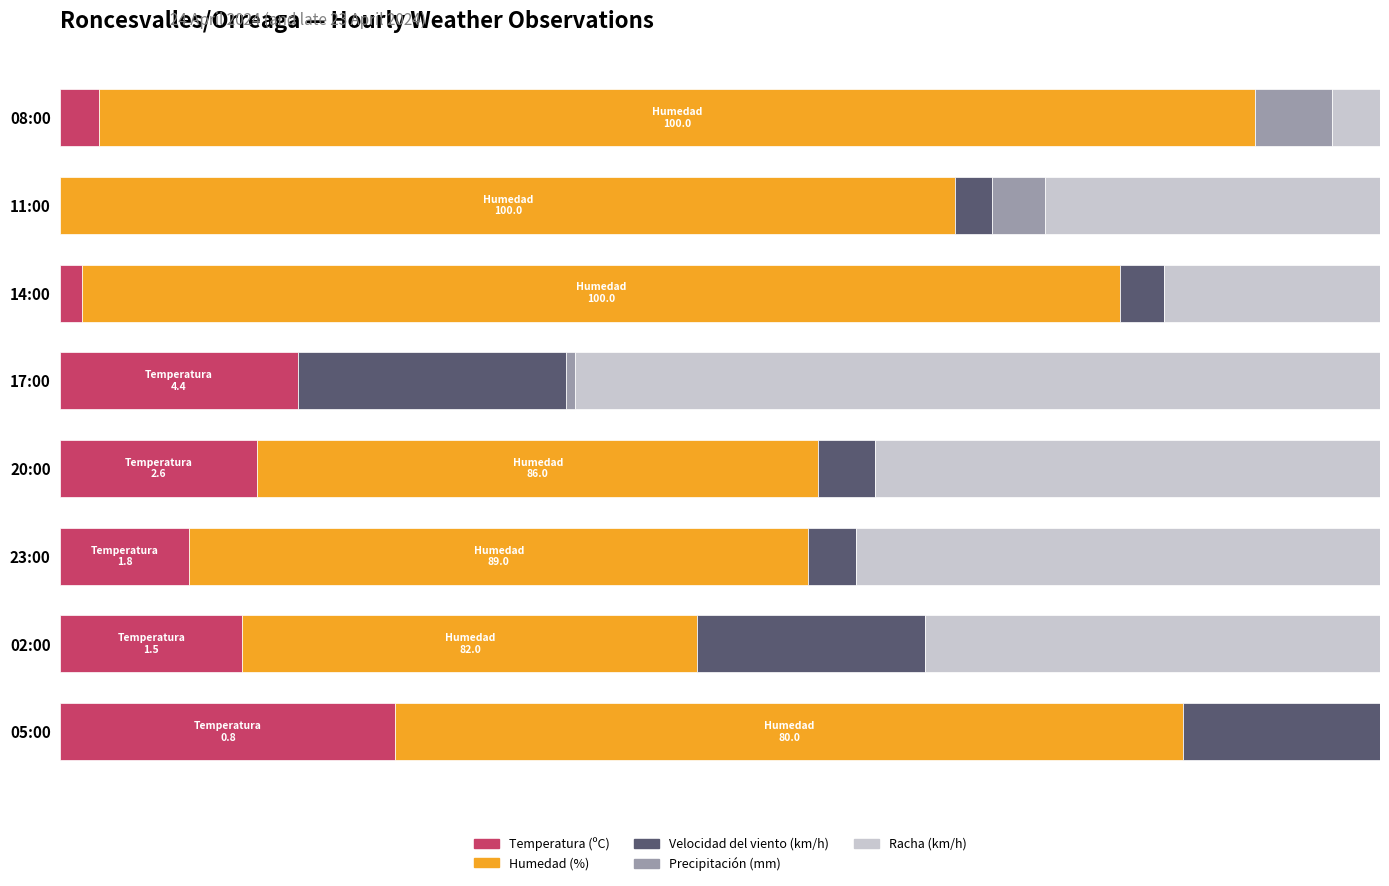

How many data points does each series have?

8